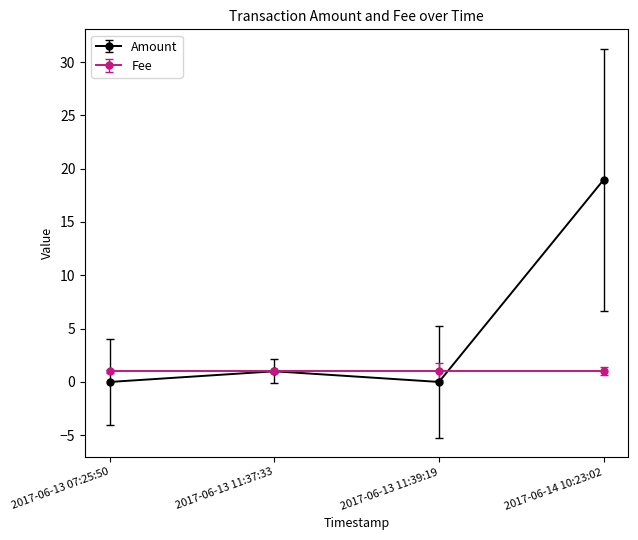

Where is Amount nearest to the value 9?

2017-06-13 11:37:33